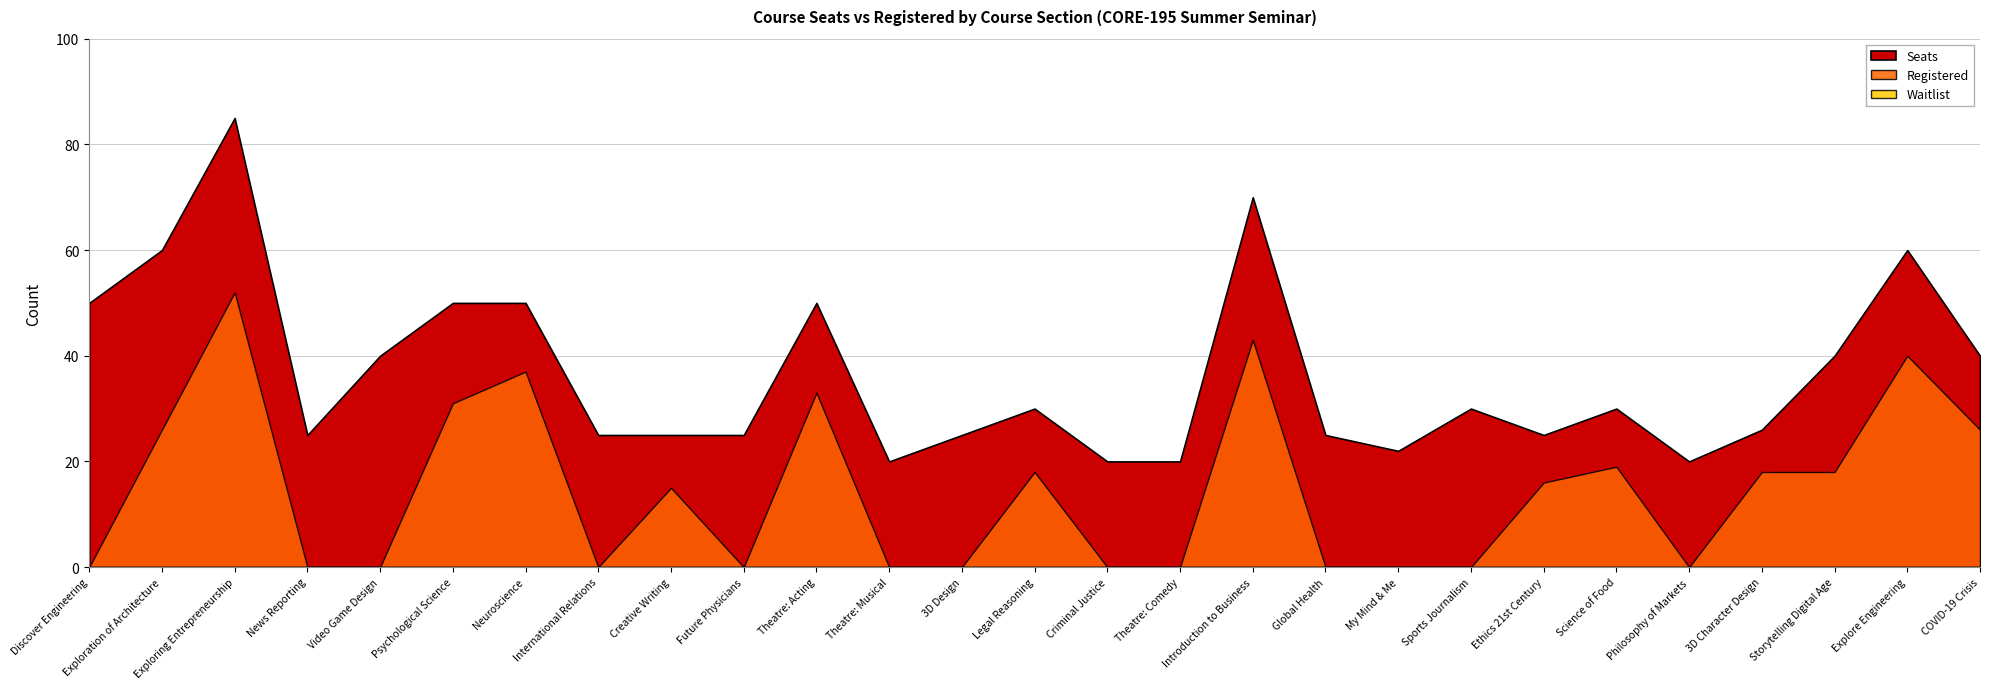

At which category is the sum across all series the highest?

Exploring Entrepreneurship